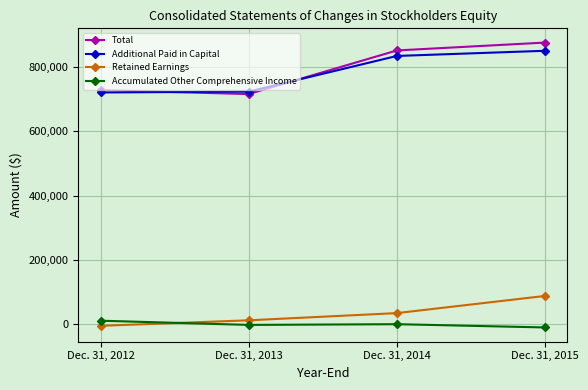

What is the average value of the Additional Paid in Capital series?

782444